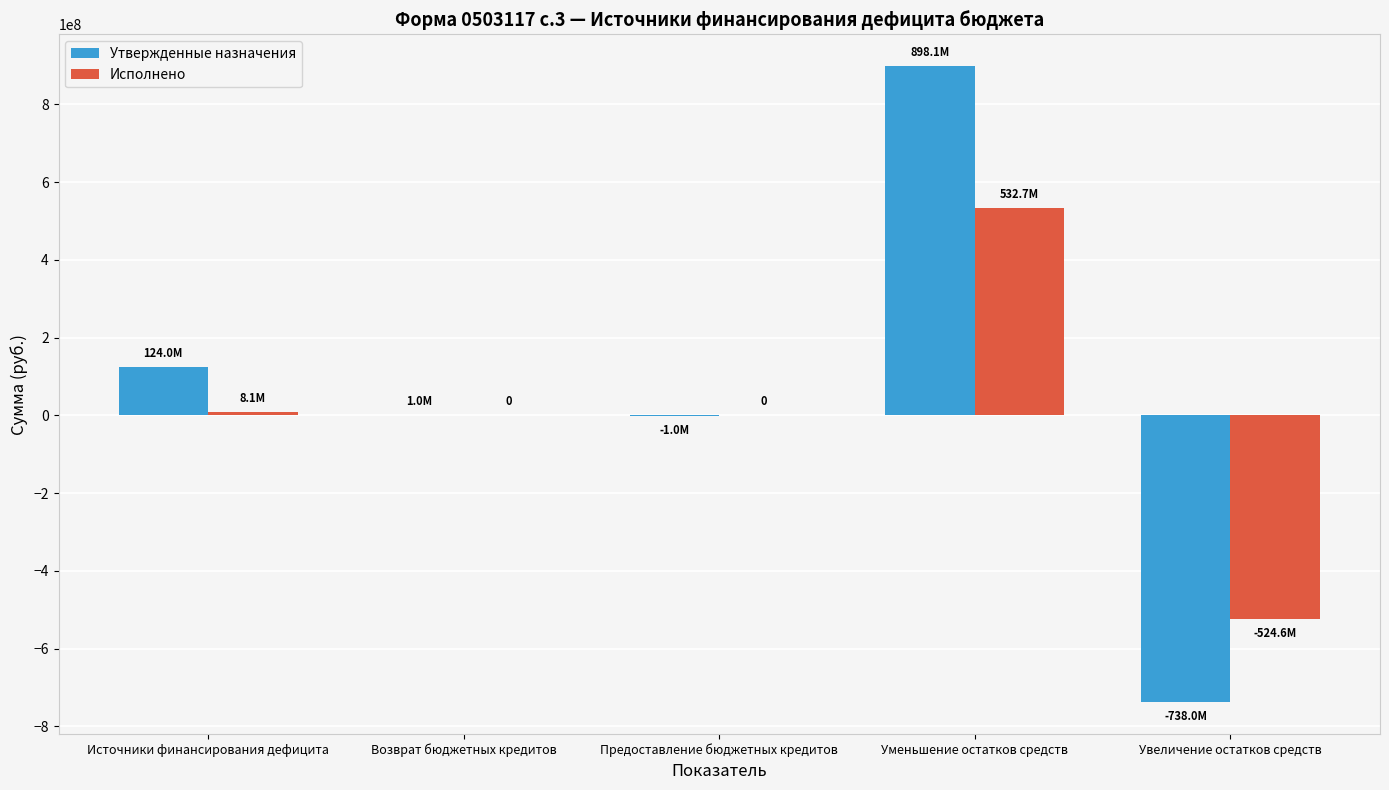

The value of Утвержденные назначения at Уменьшение остатков средств is 898125292.8. True or false?

True